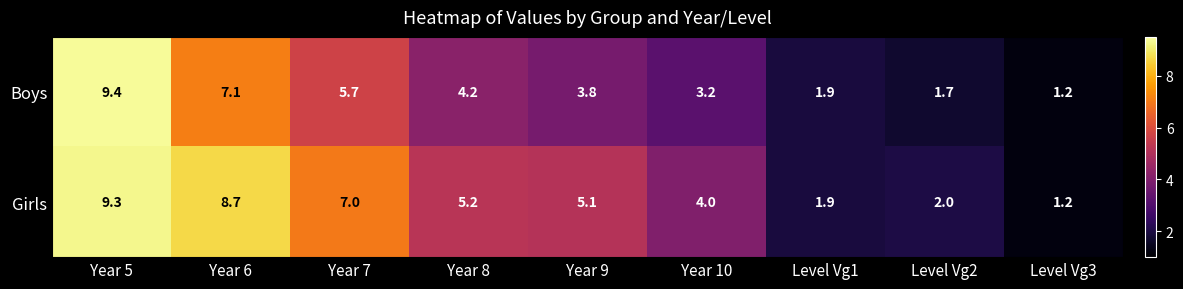

Which label corresponds to the largest value in the chart?

Year 5